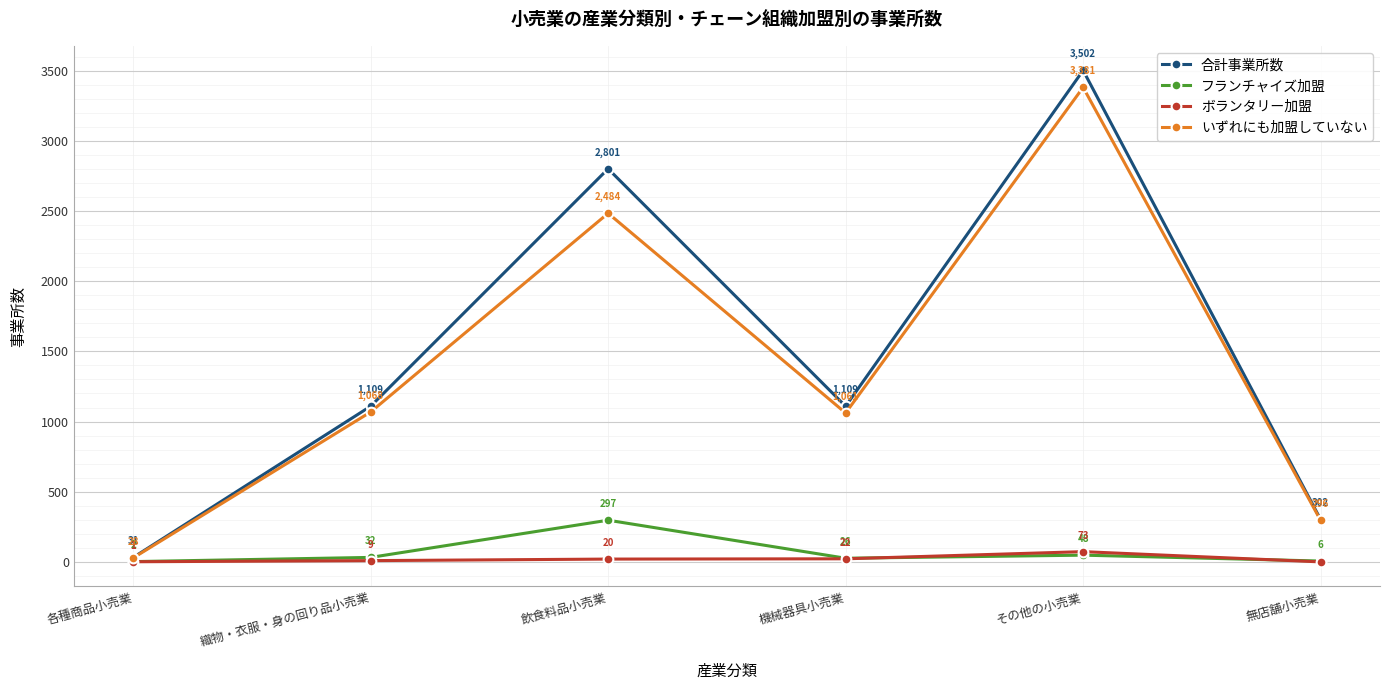

Rank the series at 飲食料品小売業 from lowest to highest value.

ボランタリー加盟, フランチャイズ加盟, いずれにも加盟していない, 合計事業所数